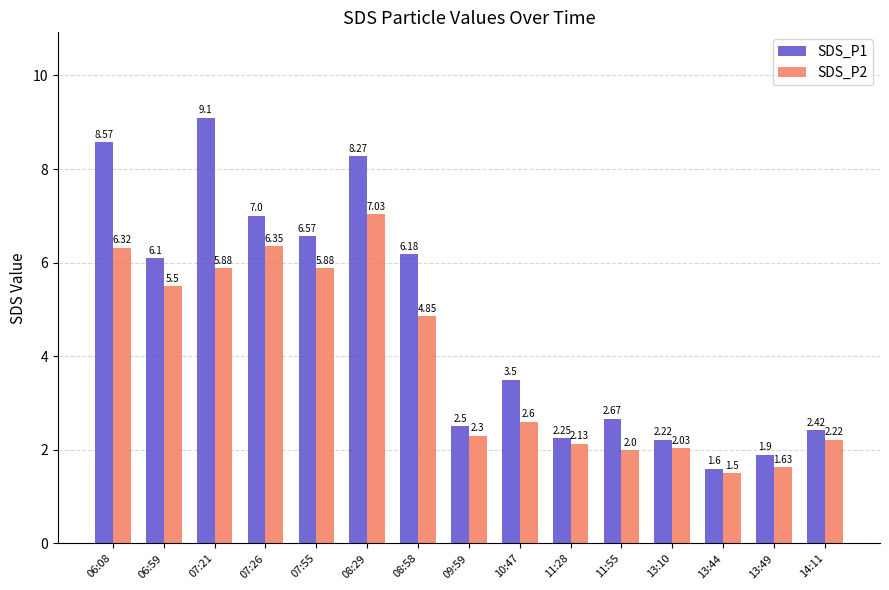

What is the difference between the second highest and second lowest values in the SDS_P2 series?

4.7